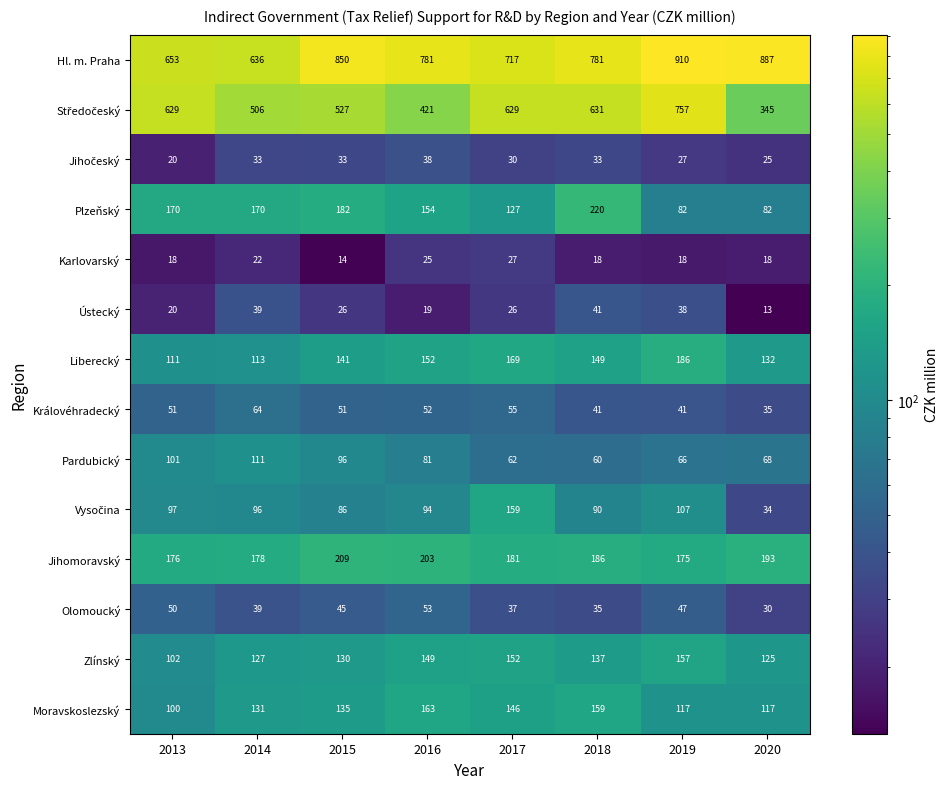

How many series are shown in this chart?

14